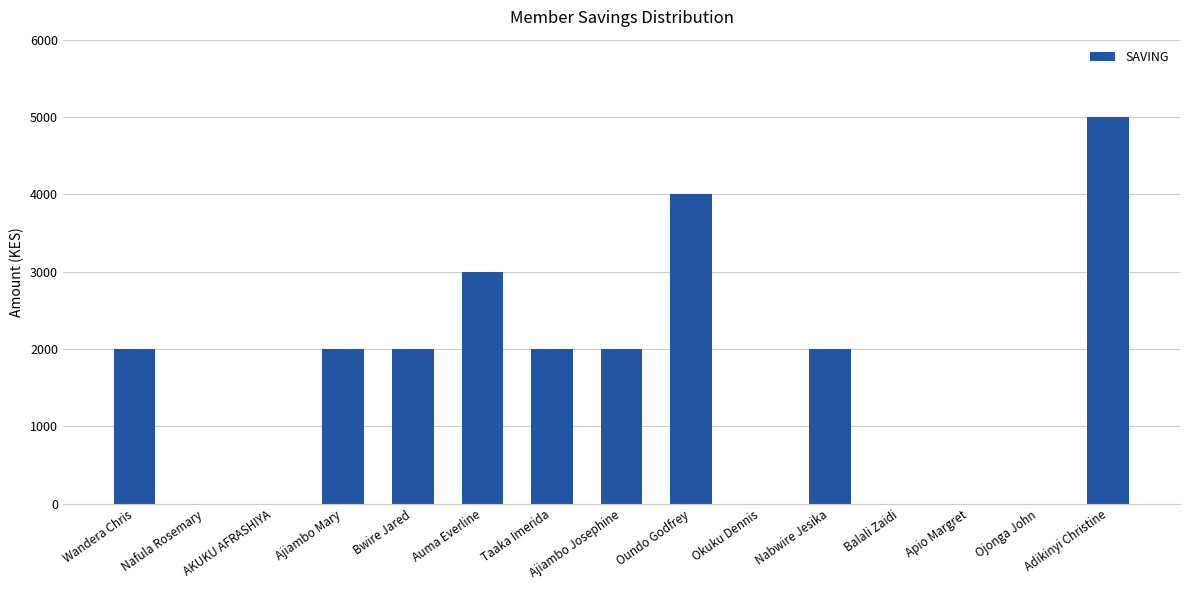

Which label corresponds to the largest value in the chart?

Adikinyi Christine